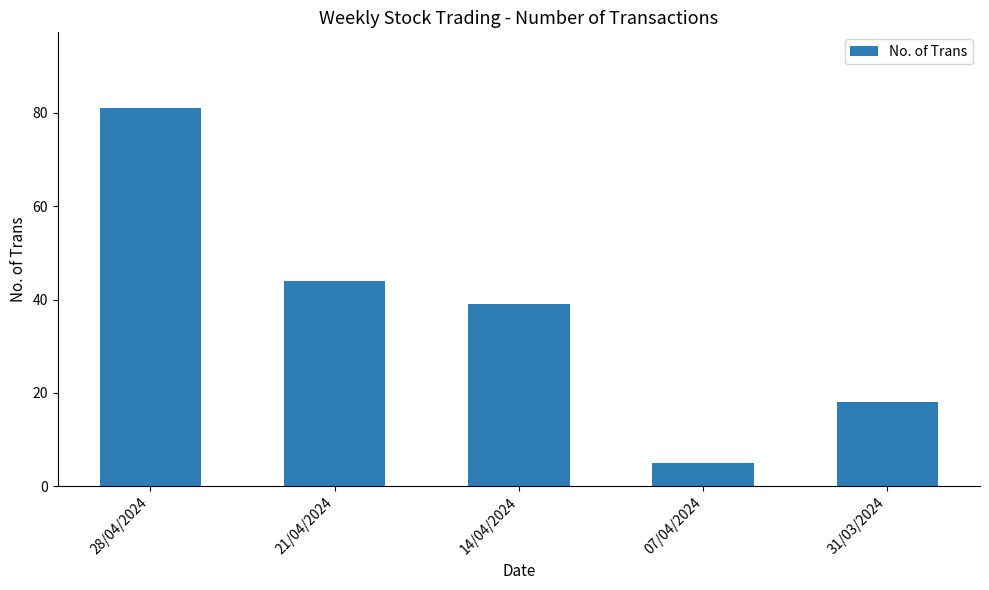

Read the value at 31/03/2024, to the nearest 10.

20